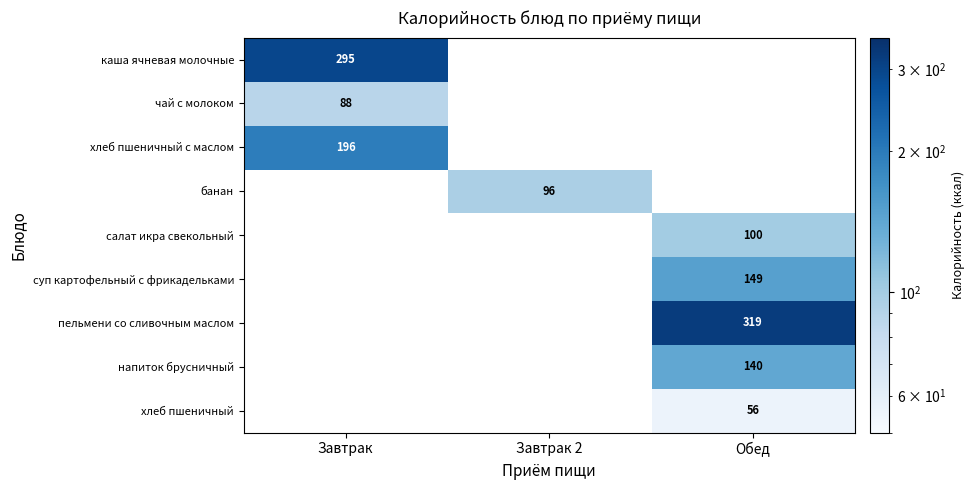

At which category does the chart reach its peak across all series?

Обед